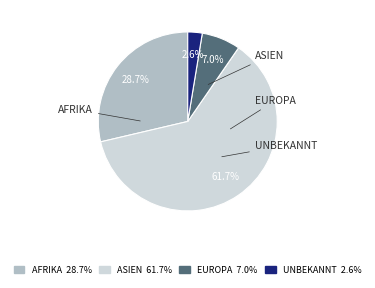

Which slice is the smallest?

Herkunft unbekannt